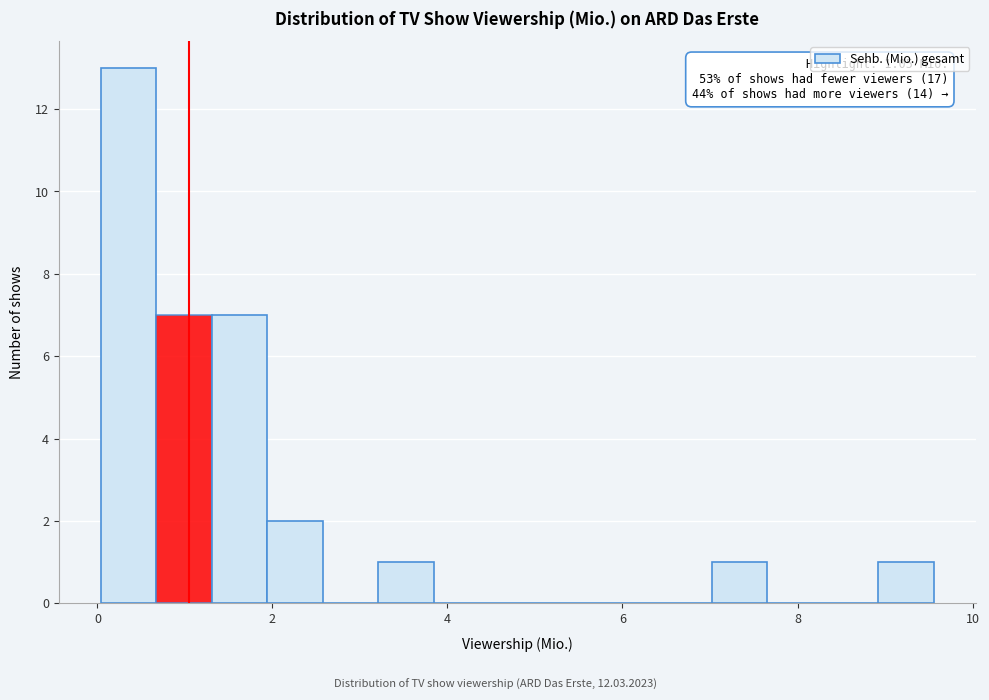

Around what value on the x-axis is the tallest bar? Give the approximate position of its centre, as read against the axis.

0.4